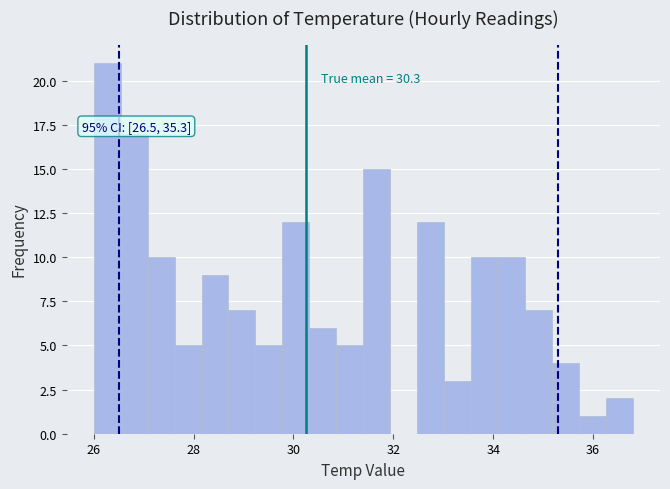

Read against the x-axis, roughly where is the centre of the tallest bar?

26.2